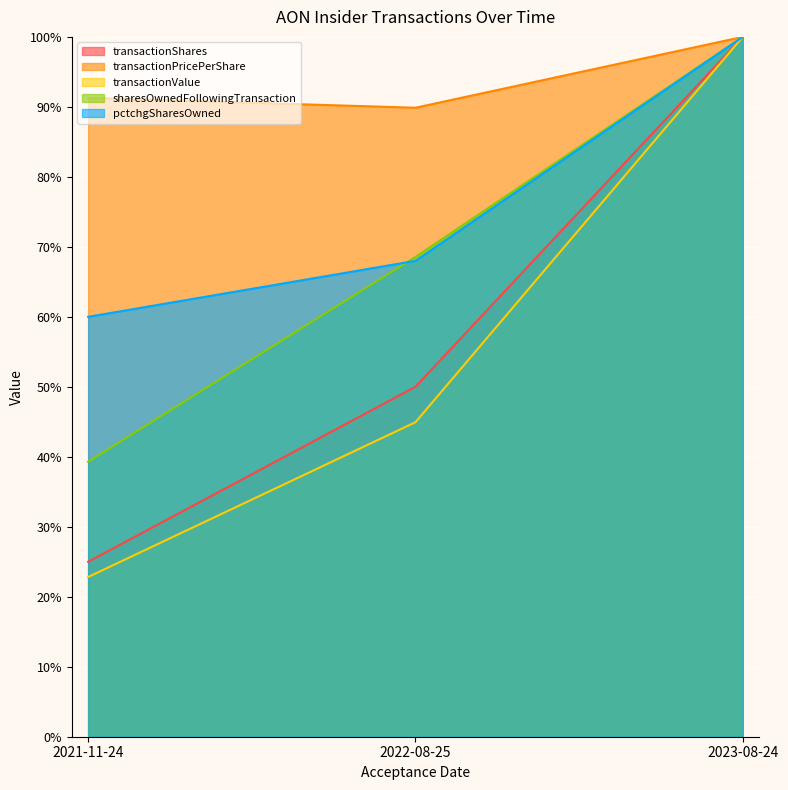

Reading left to right, what are all the values shown in this chart?

transactionShares: 2021-11-24=25.0	2022-08-25=50.0	2023-08-24=100.0
transactionPricePerShare: 2021-11-24=91.3	2022-08-25=89.9	2023-08-24=100.0
transactionValue: 2021-11-24=22.8	2022-08-25=44.9	2023-08-24=100.0
sharesOwnedFollowingTransaction: 2021-11-24=39.3	2022-08-25=68.6	2023-08-24=100.0
pctchgSharesOwned: 2021-11-24=60.0	2022-08-25=68.0	2023-08-24=100.0